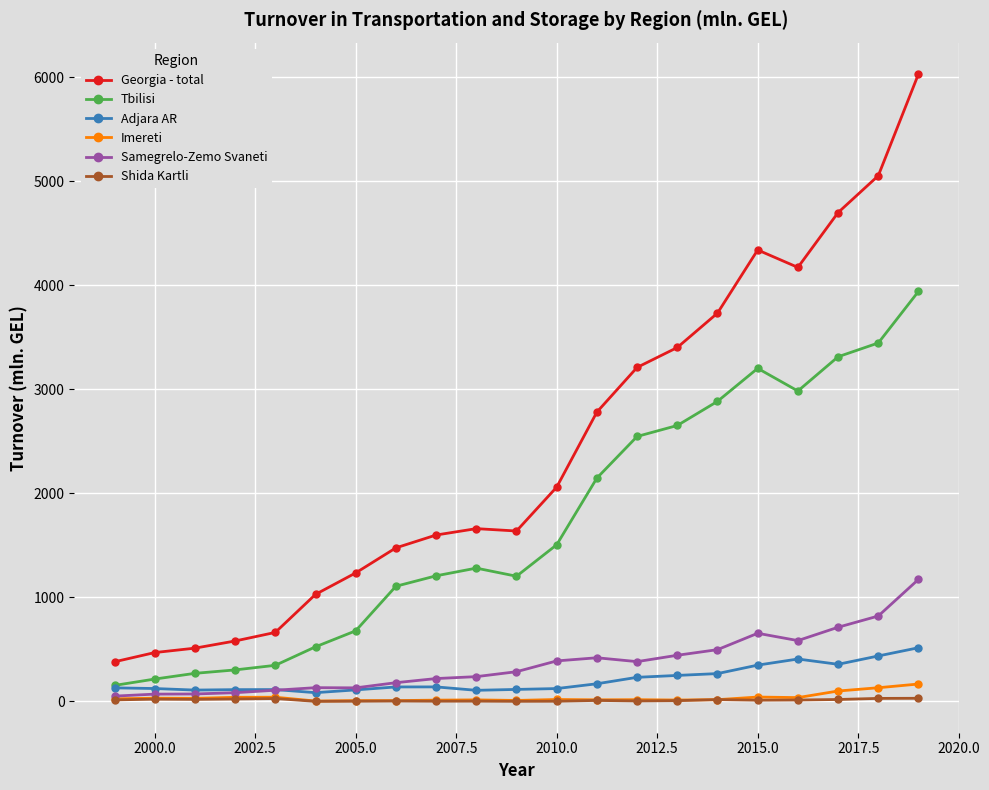

Which series has the largest total across all categories?

Georgia - total